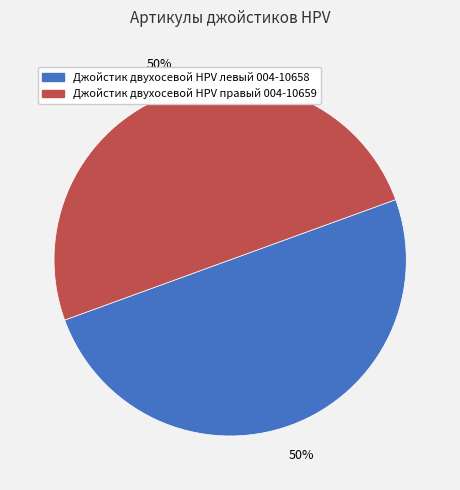

Is it true that Джойстик двухосевой HPV левый 004-10658 is 65% of the pie?

False